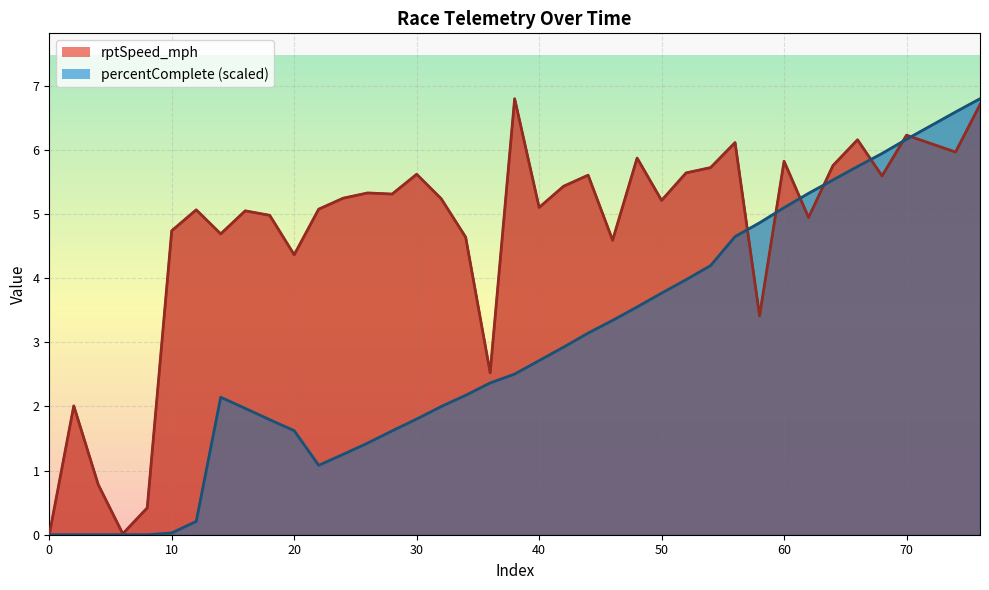

What is the greatest value displayed?

6.8